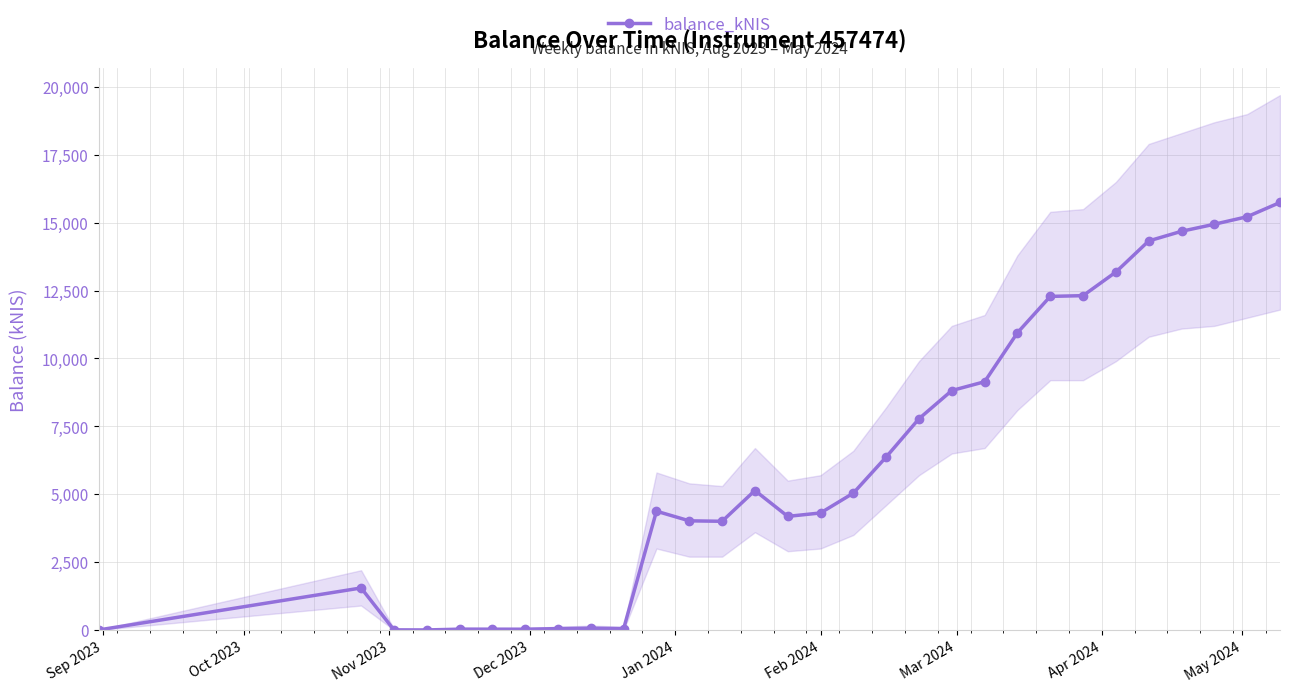

What is the value of the balance_kNIS point at the 2nd from the left?

1547.1